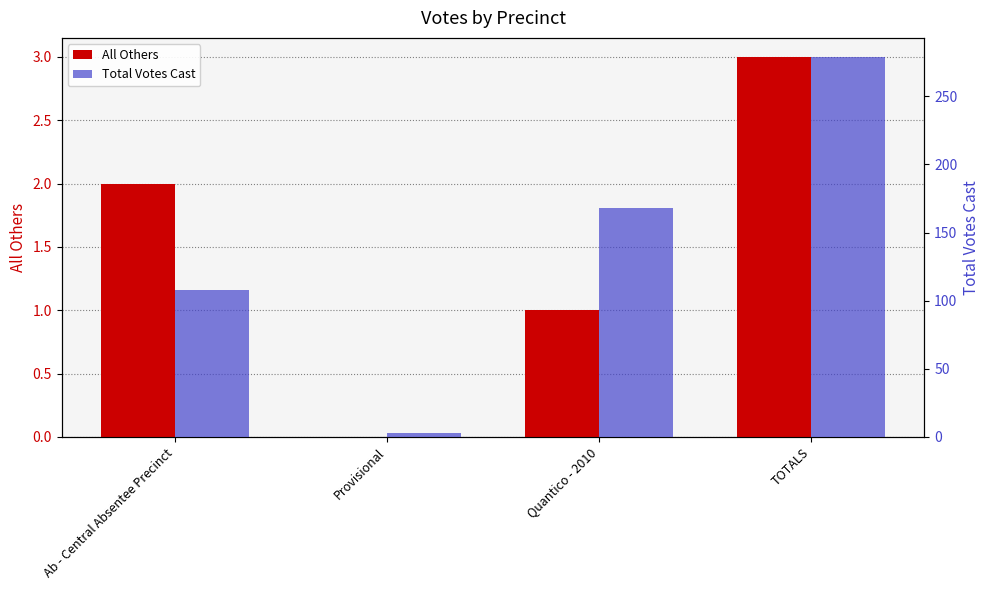

At which label does All Others reach its peak?

TOTALS